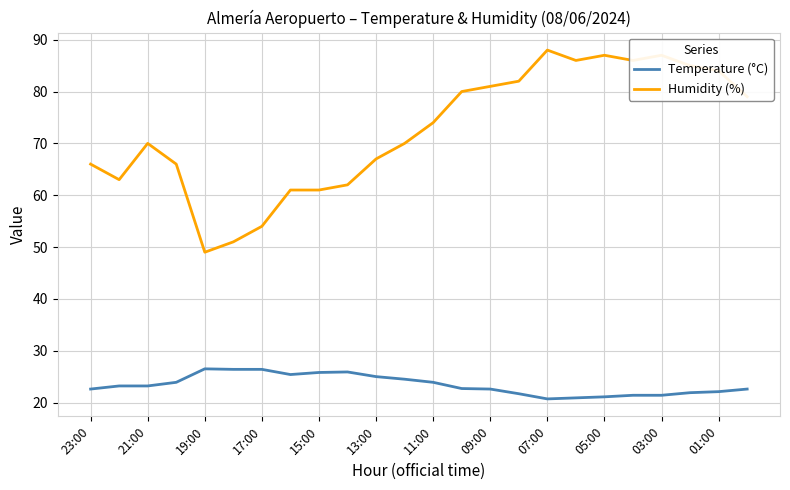

Rank the series by their average value, from highest to lowest.

Humidity (%), Temperature (°C)